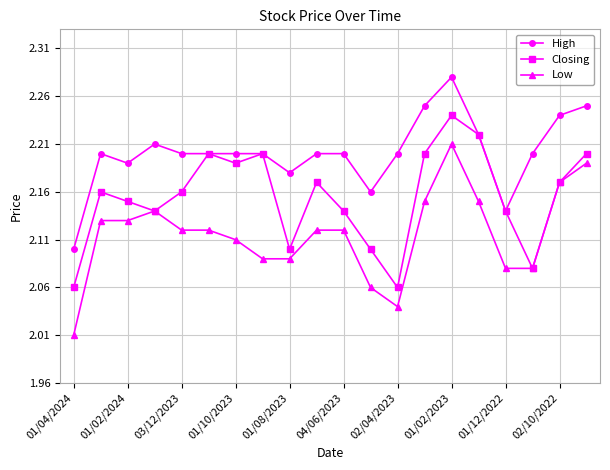

Count the High values in the range 2 to 3.

20